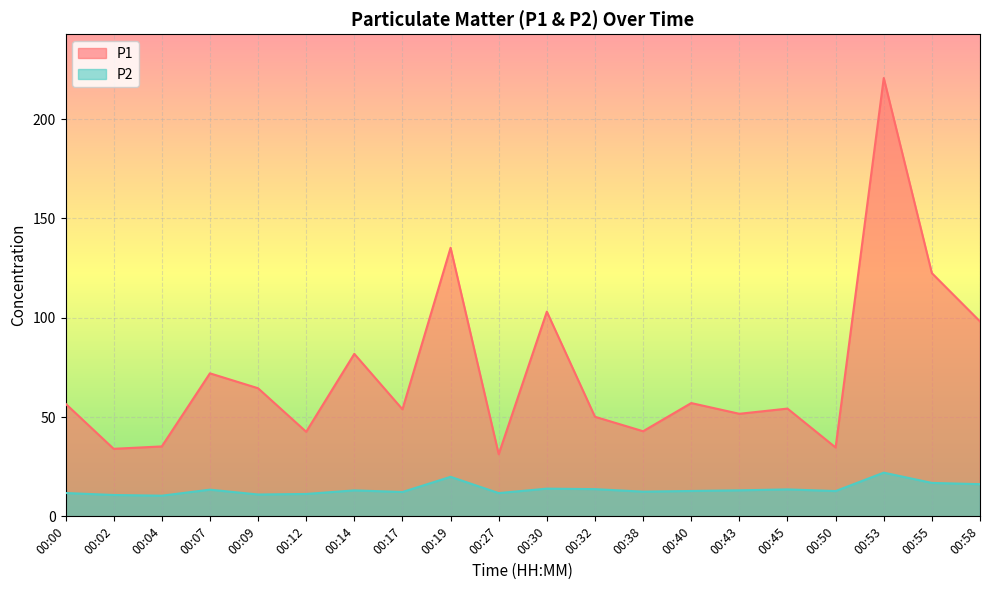

True or false: P1 and P2 intersect in this chart.

False